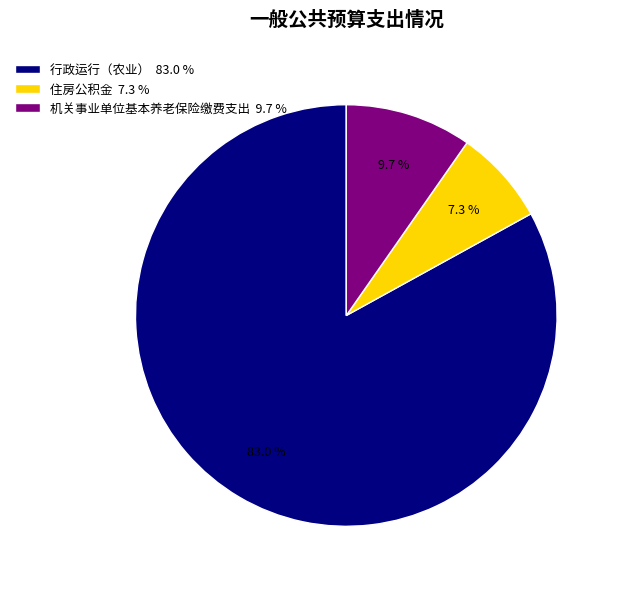

To the nearest percent, what percentage of the pie is 住房公积金?

7%